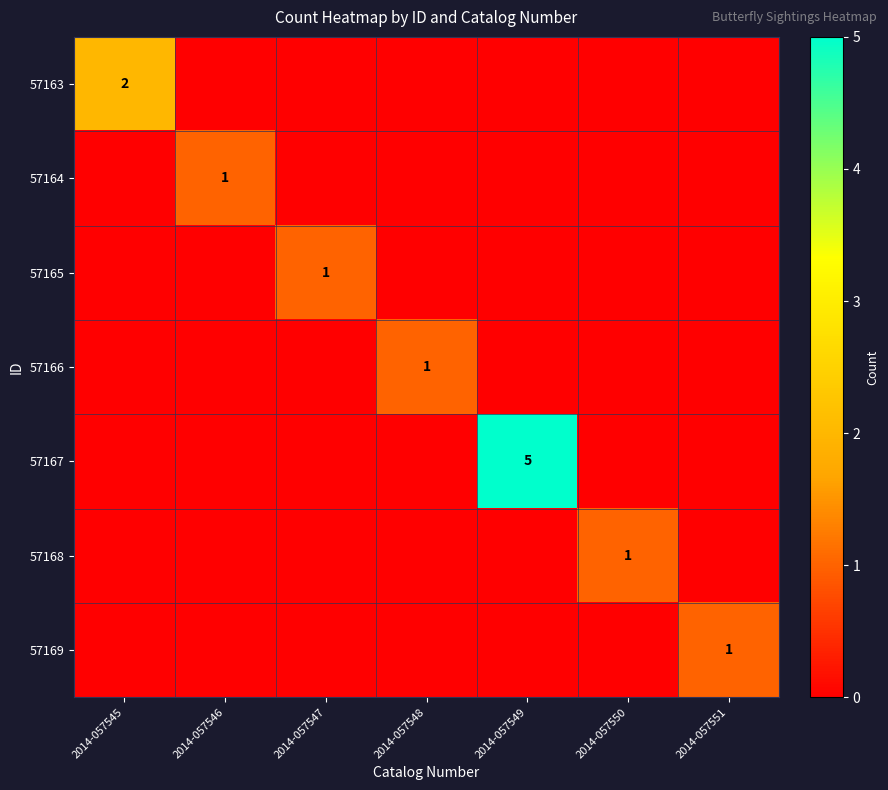

Is it true that 57163 equals 2 at 2014-057545?

True